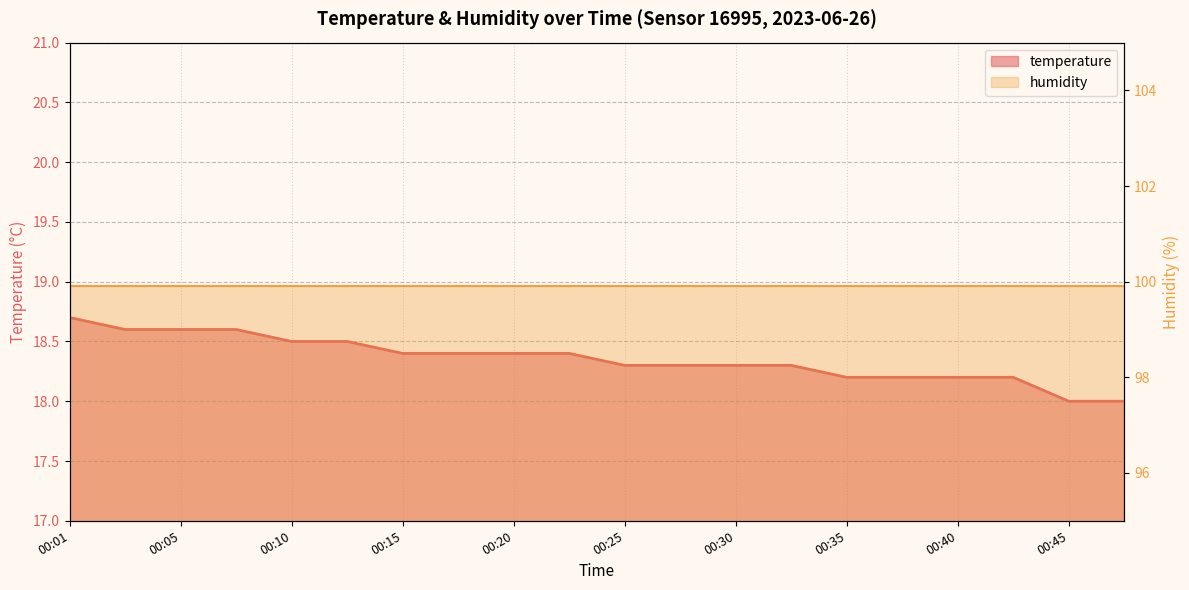

Approximately how many times larger is the value at 00:08 compared to 00:42?

1.0